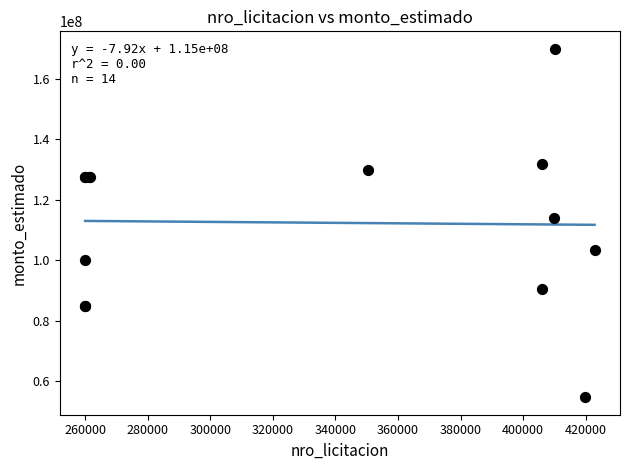

What Y value in the scatter plot is closest to 112335980?

114074785